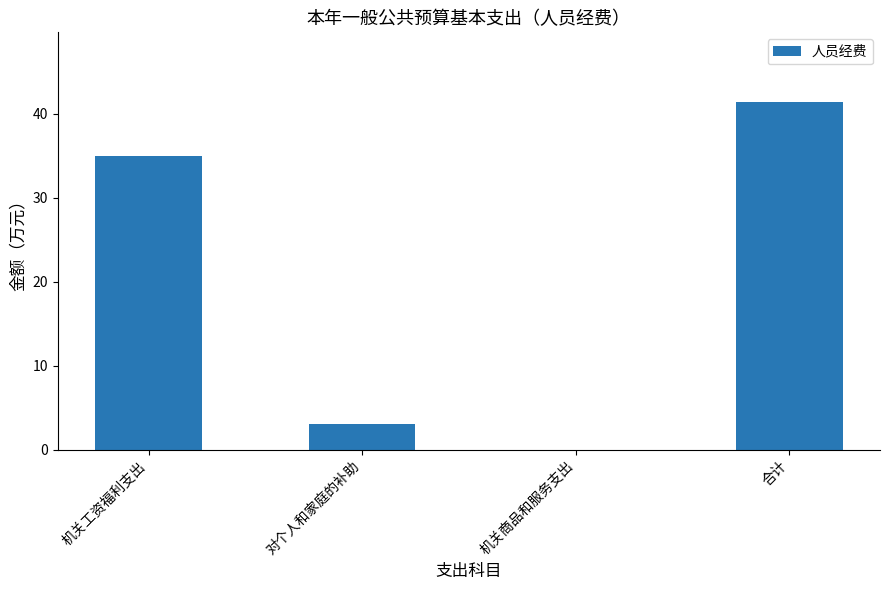

Where does the data first go above 34?

机关工资福利支出